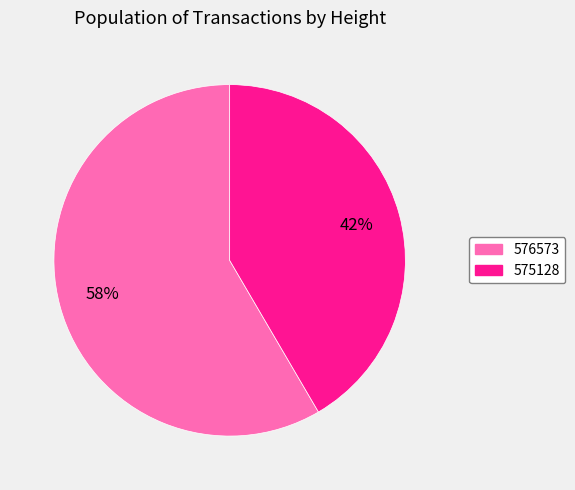

Which slice is the smallest?

575128